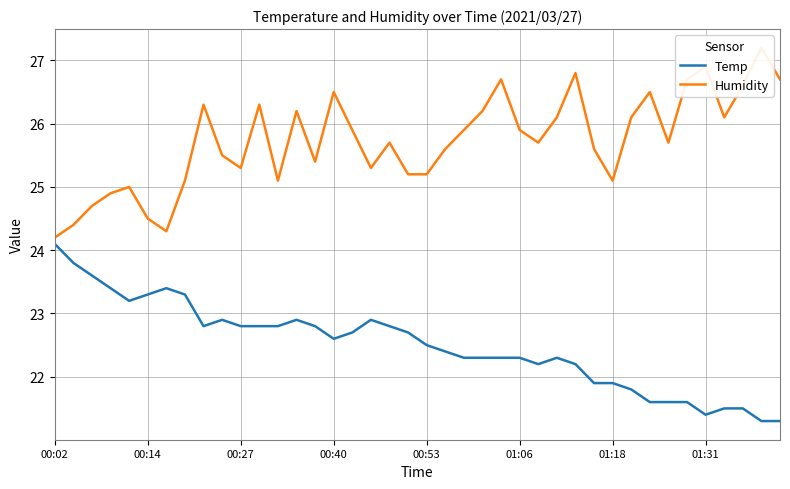

How many values in the Temp series exceed 22?

29